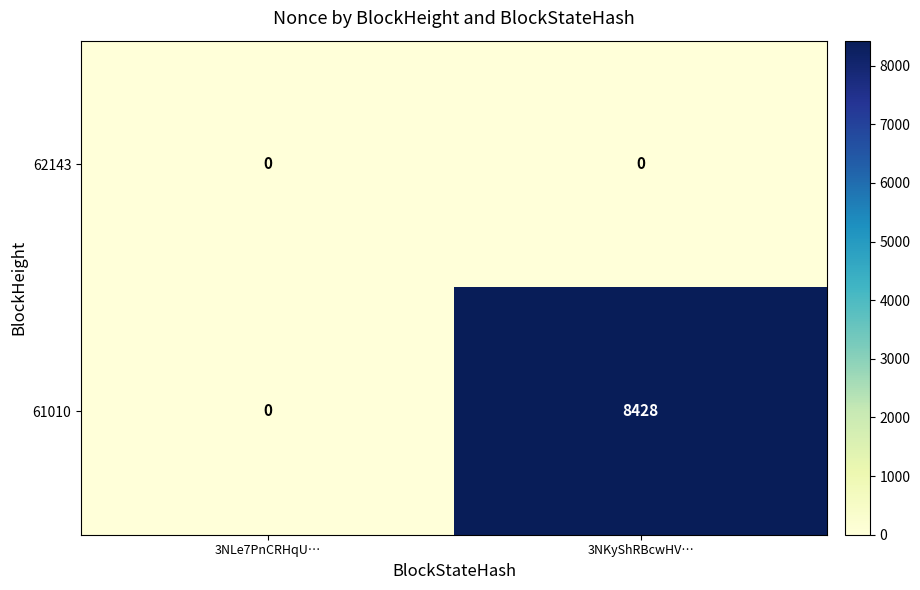

Which series has the largest total across all categories?

61010